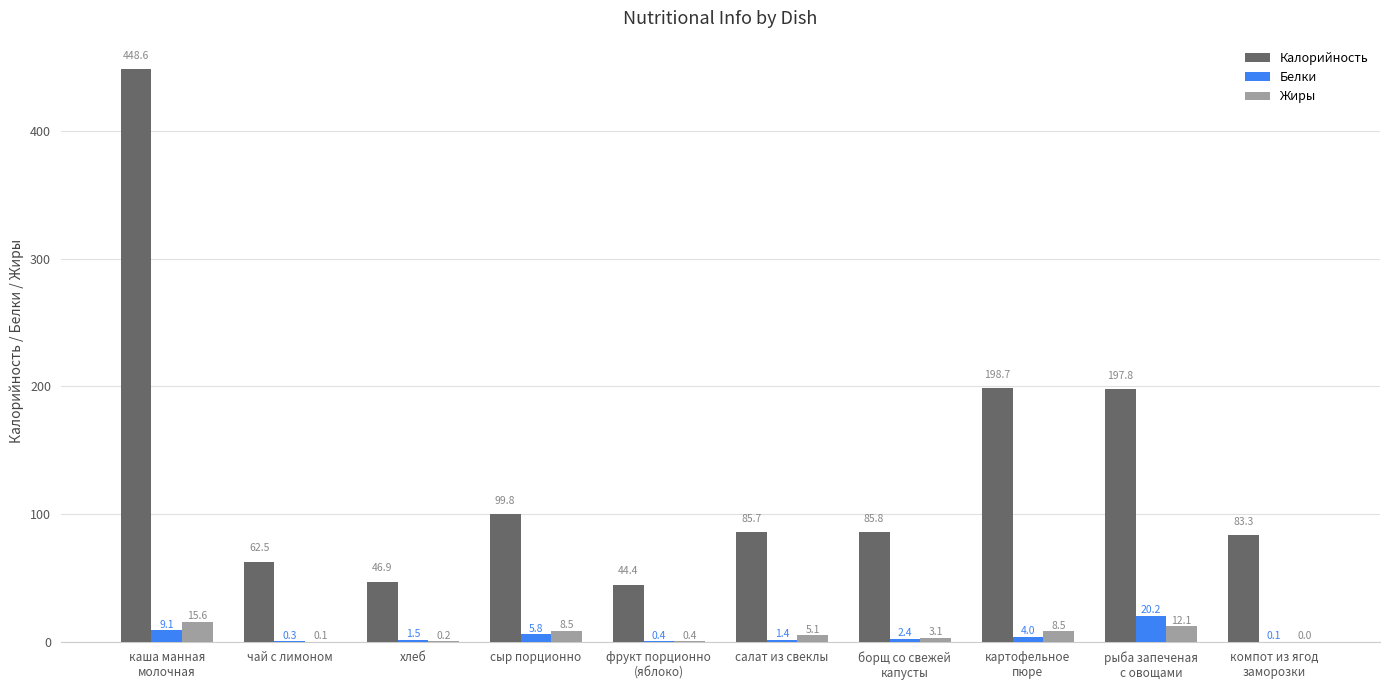

True or false: Калорийность has a value of 198.7 at картофельное
пюре.

True